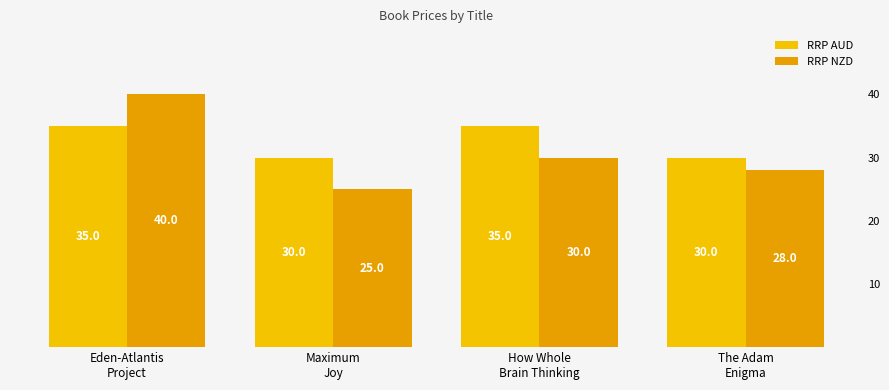

The RRP AUD series shows 47.4 at Maximum
Joy. True or false?

False